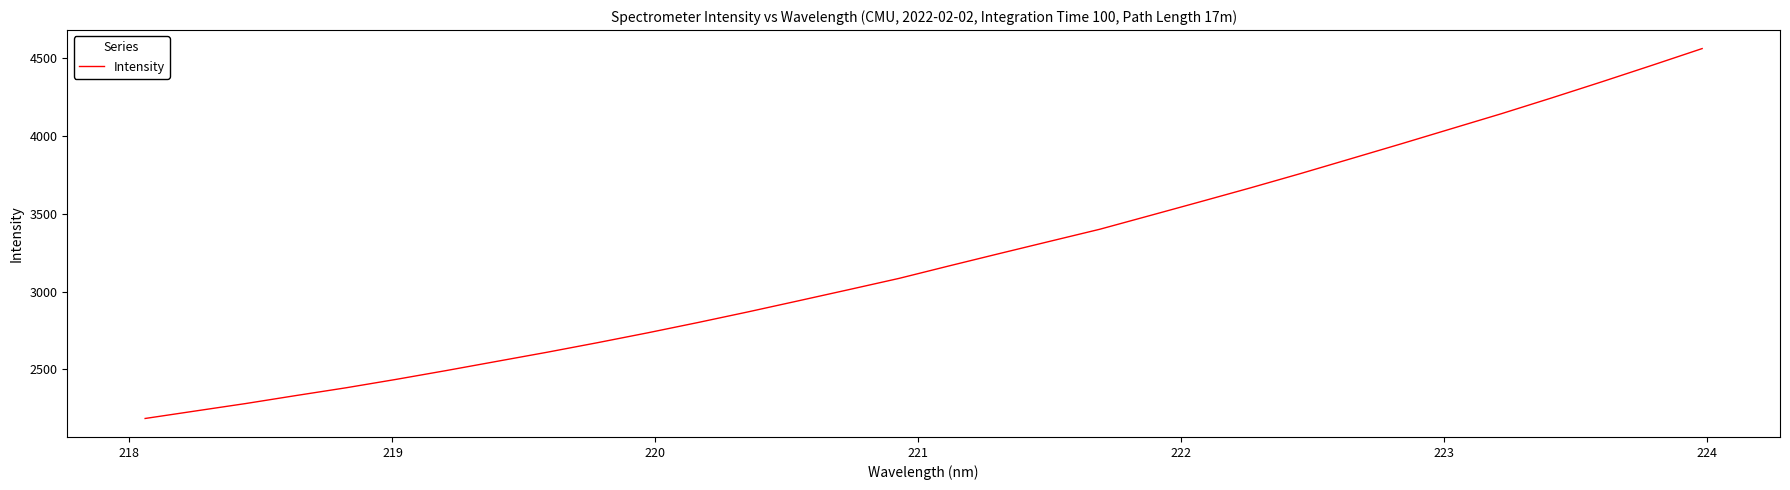

What is the minimum value shown in the chart?

2184.8